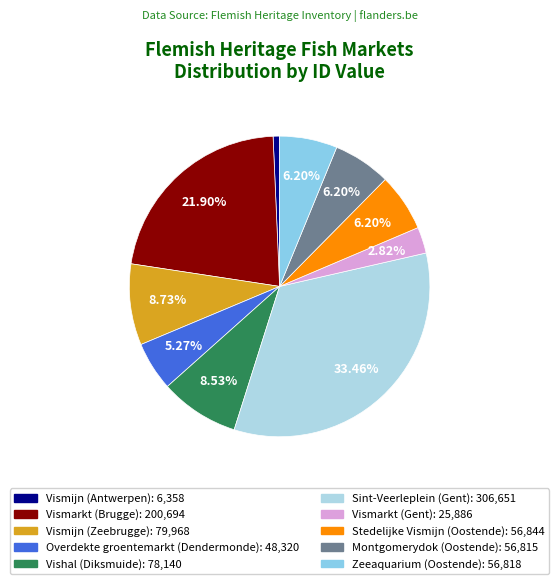

Do Vismijn (Zeebrugge) and Overdekte groentemarkt (Dendermonde) together represent more than half of the pie?

No